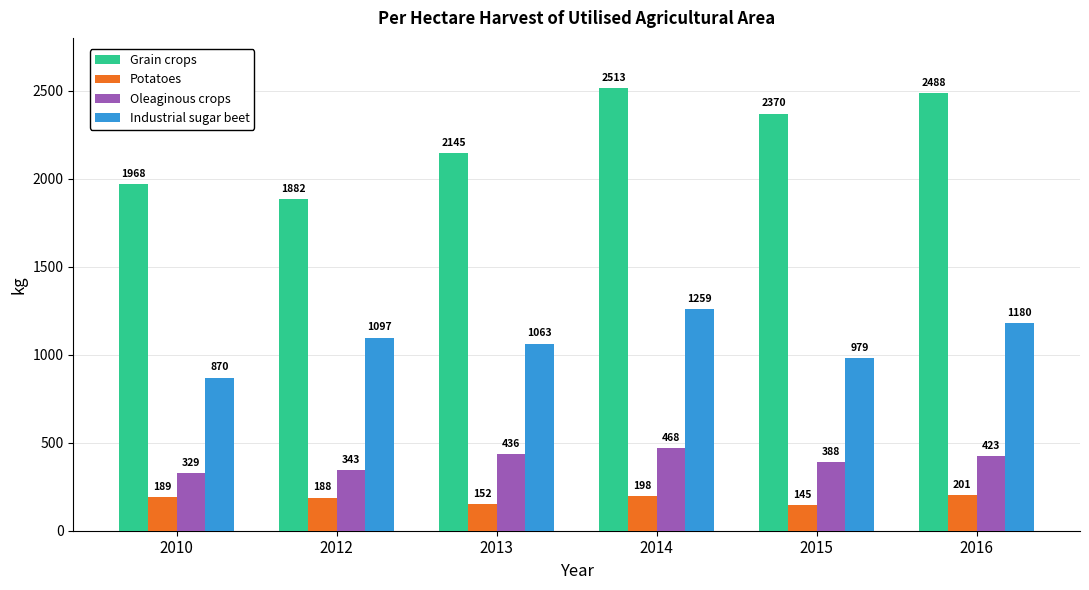

At which category is the sum across all series the highest?

2014